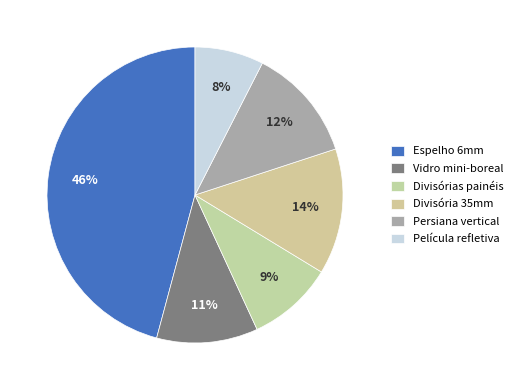

Rank the categories by value from highest to lowest.

Espelho 6mm, Divisória 35mm, Persiana vertical, Vidro mini-boreal, Divisórias painéis, Película refletiva